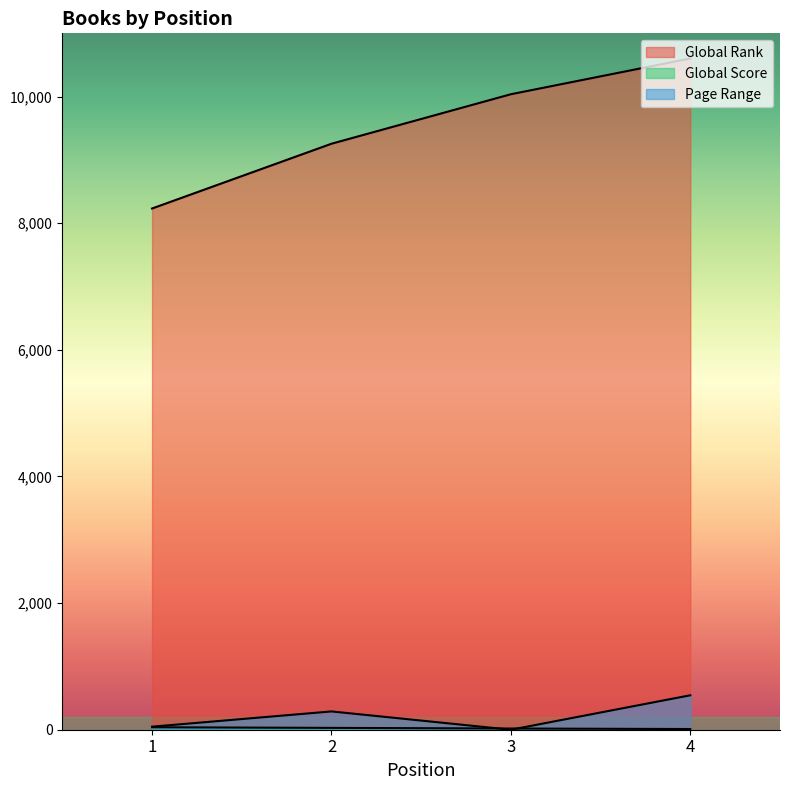

What are all the series names shown in the legend?

Global Rank, Global Score, Page Range